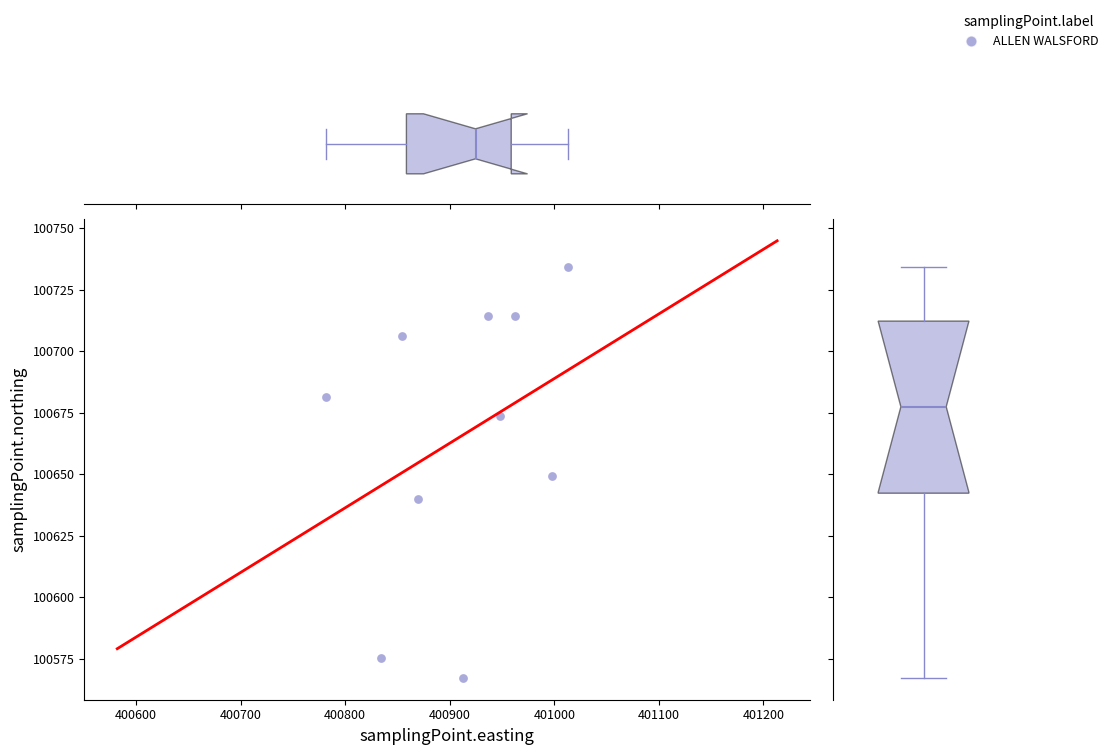

What is the average Y value?

100665.6